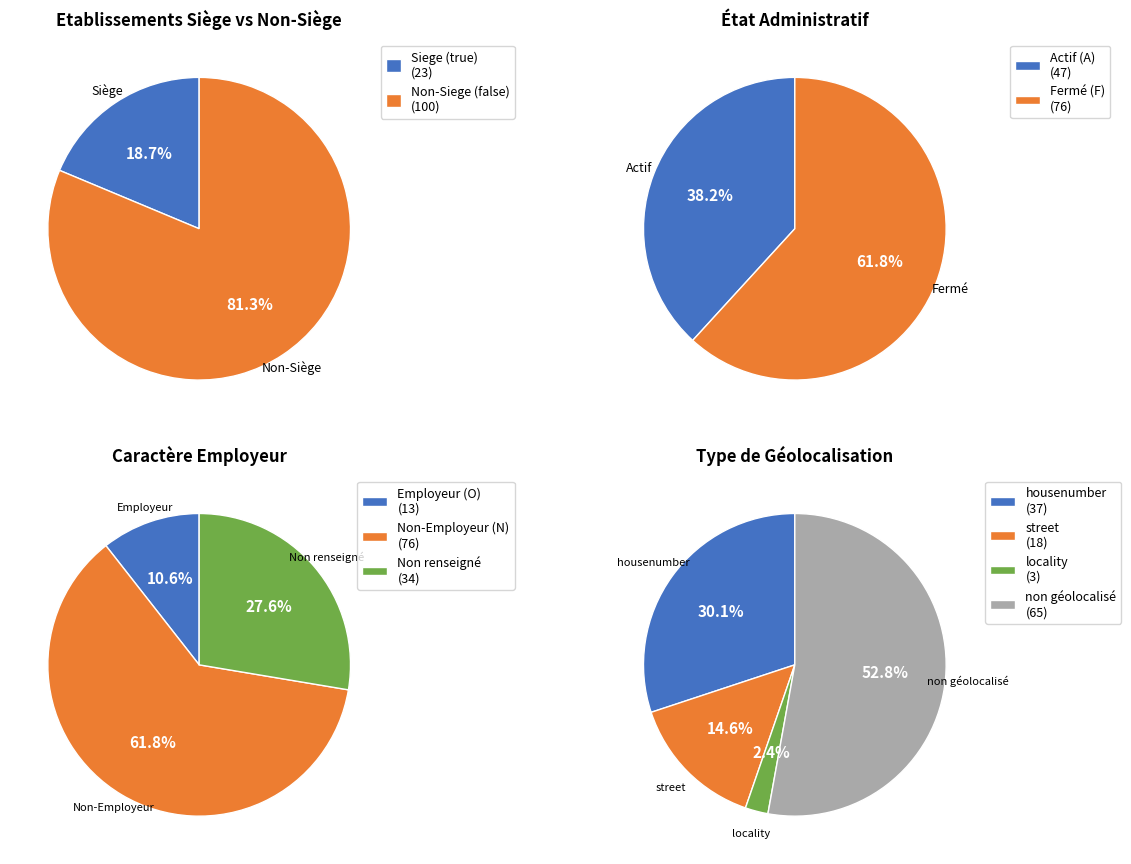

Does any single category account for the majority?

Yes